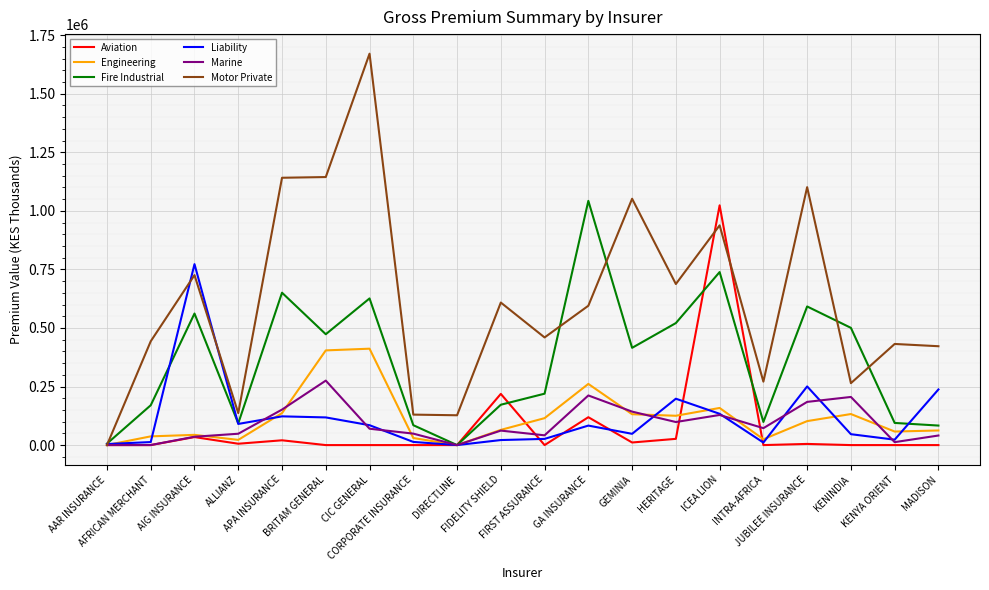

Which series has the widest spread of values?

Motor Private